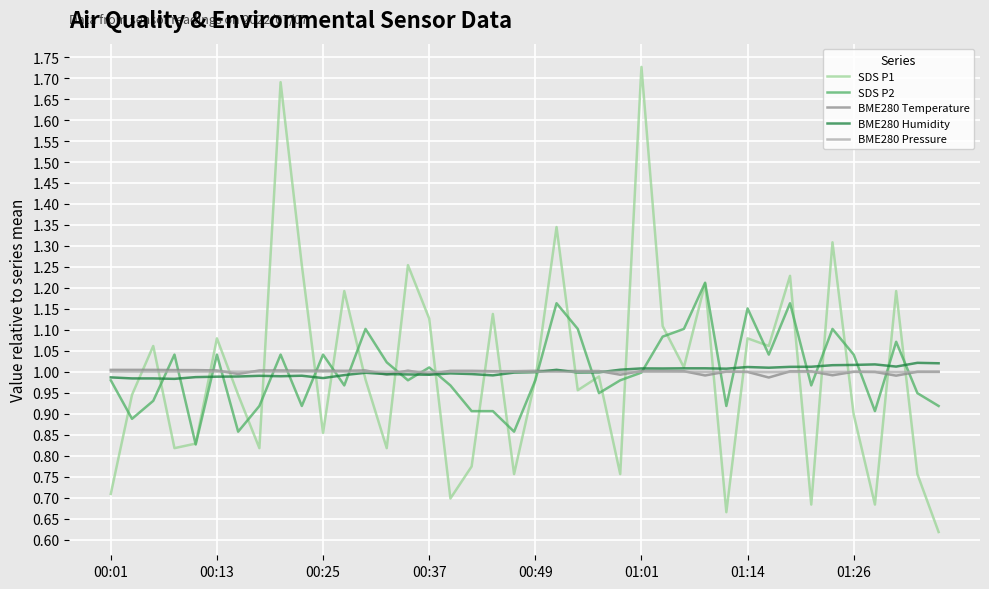

Which series has the widest spread of values?

SDS P1